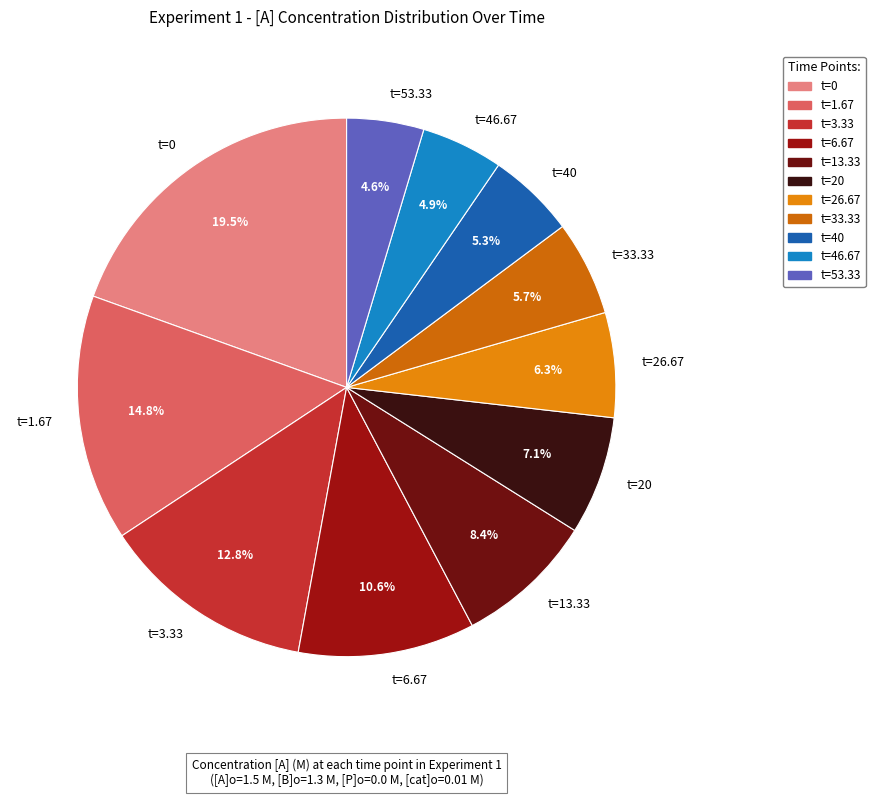

Combined, what portion of the pie is t=53.33 and t=6.67?

15.2%